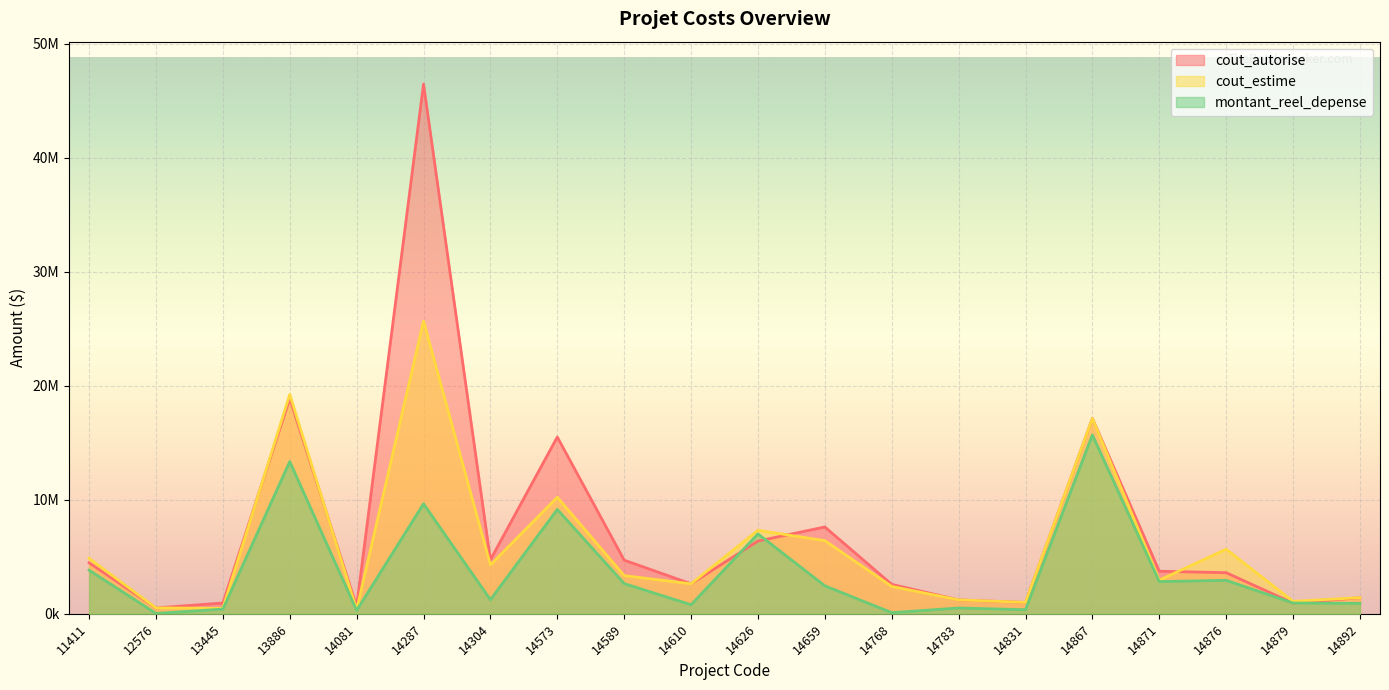

Is it true that cout_autorise equals 3604100 at 14876?

True